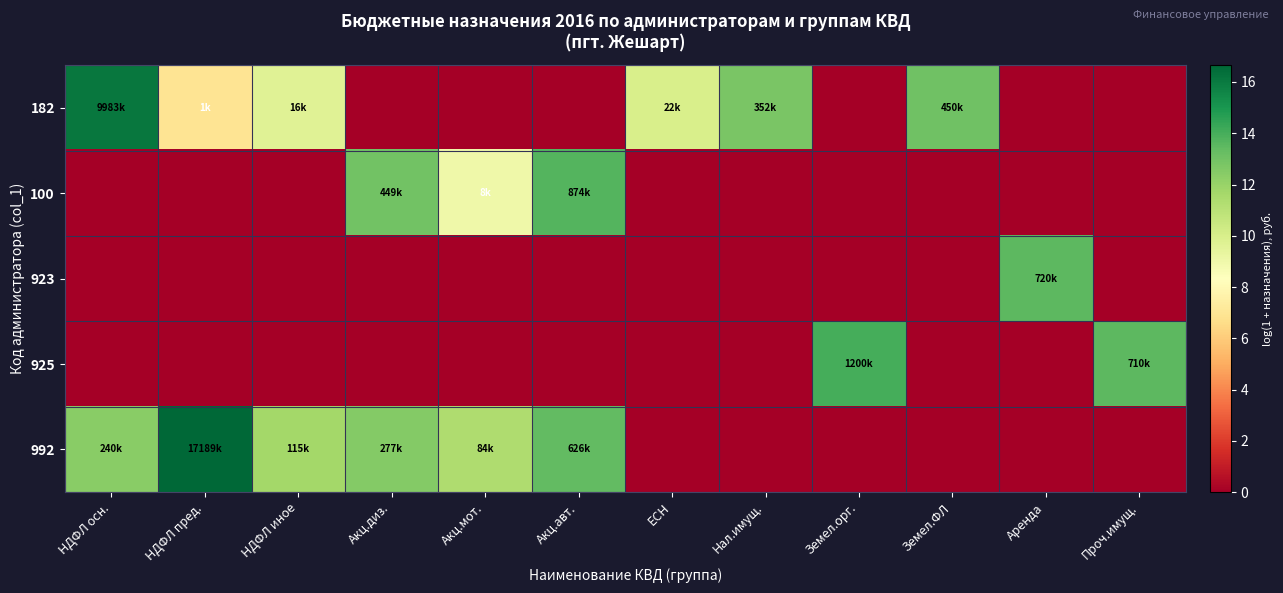

Count the number of data series in this chart.

5